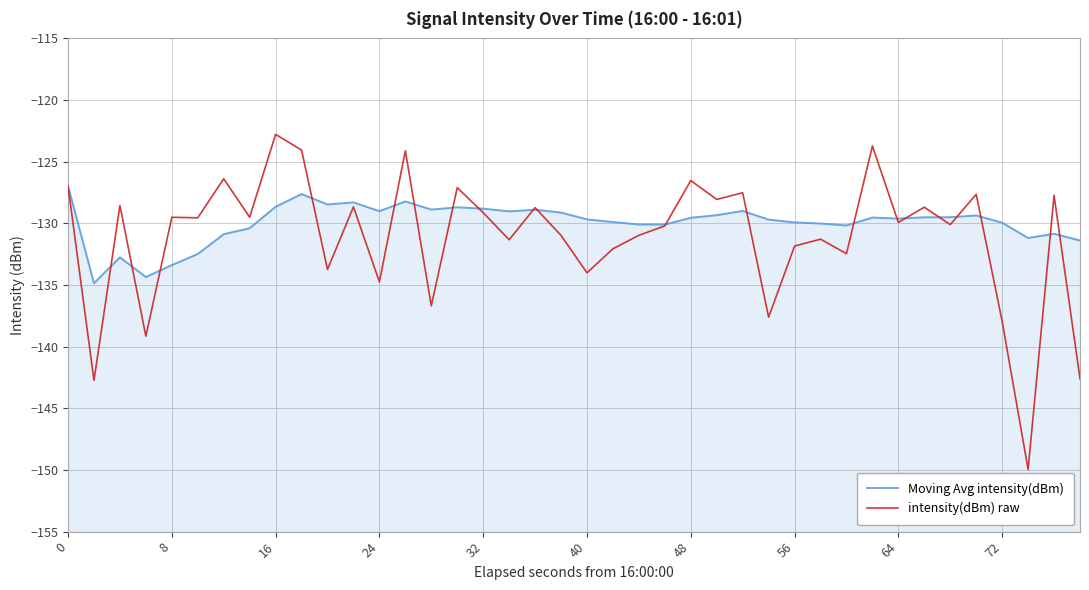

True or false: Moving Avg intensity(dBm) and intensity(dBm) raw intersect in this chart.

True